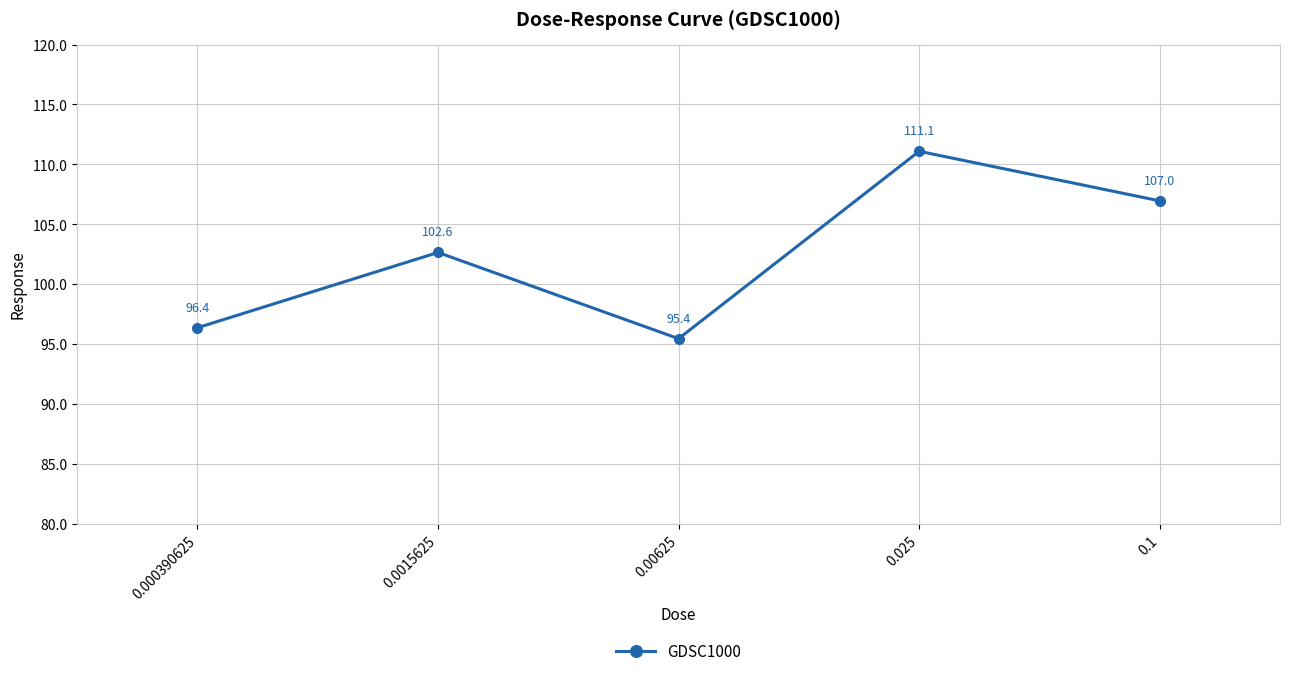

Read the value at 0.00625.

95.4